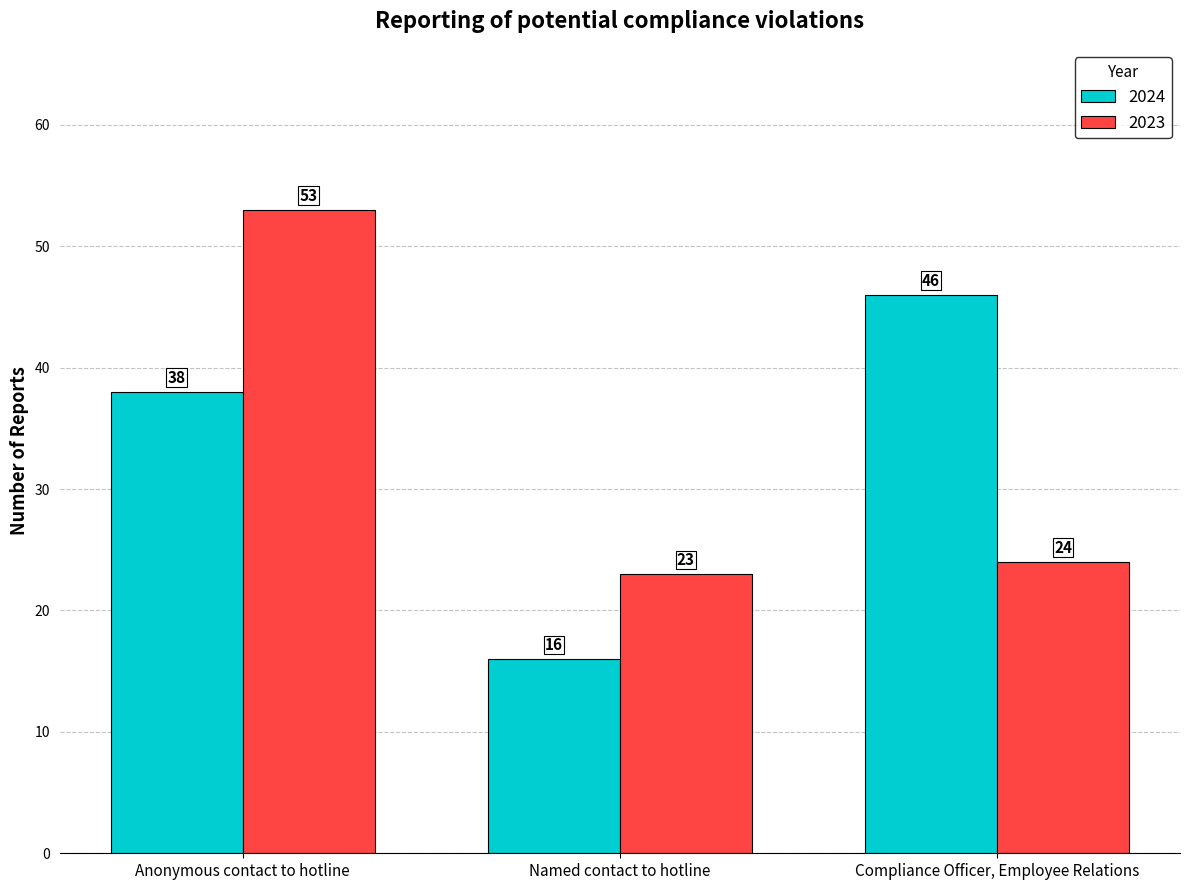

What is the label of the 2nd bar from the right?

Named contact to hotline